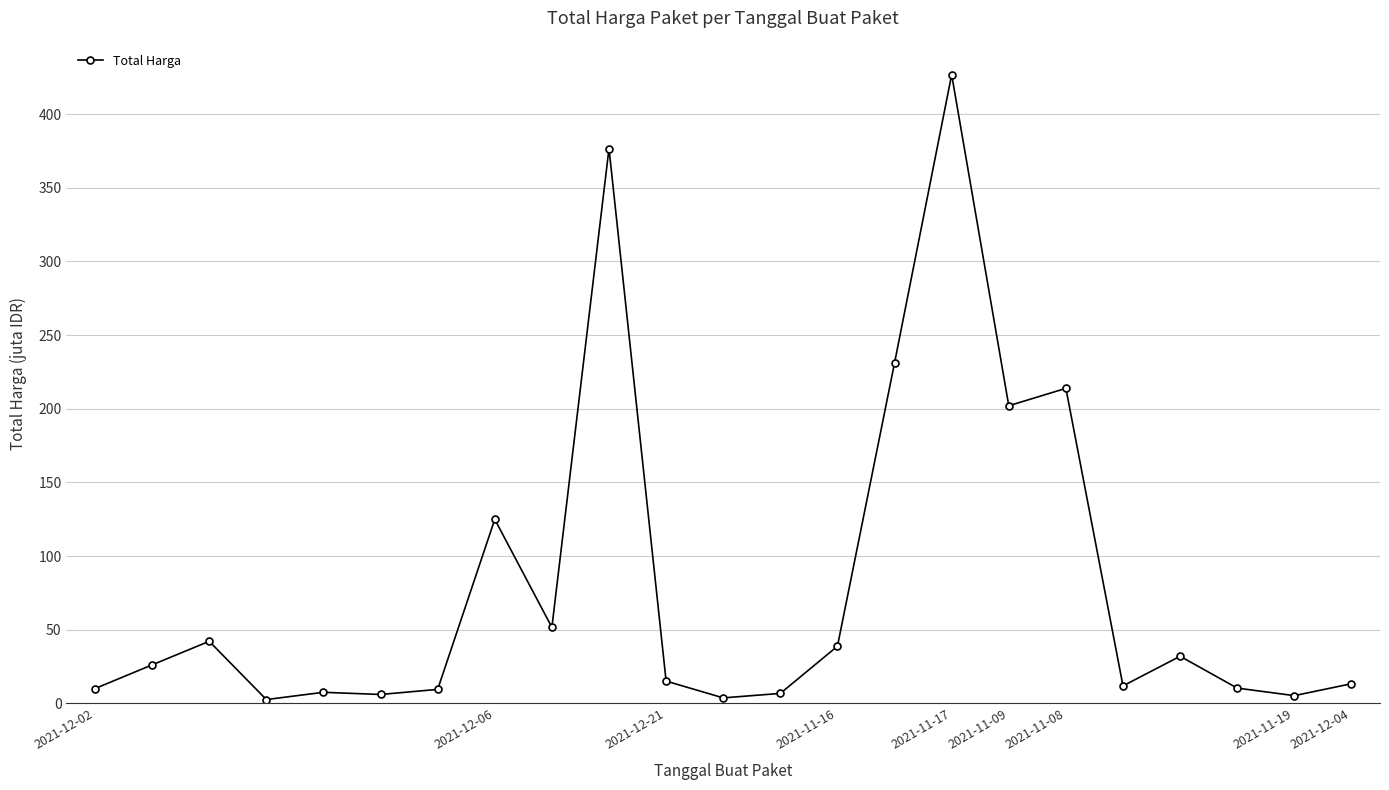

True or false: there are more than 2 points higher than both neighbors.

True